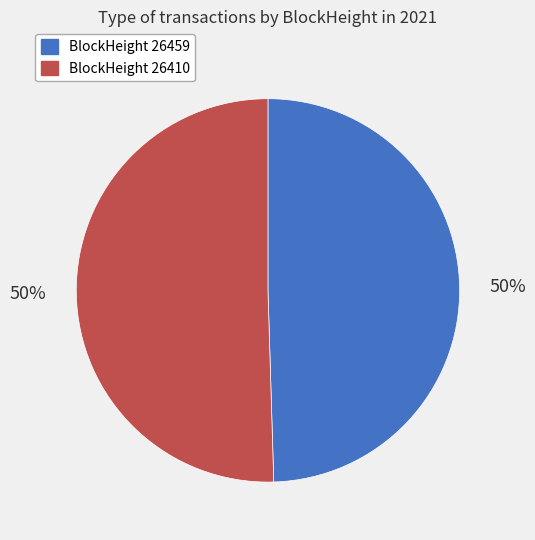

To the nearest percent, what is the average slice percentage?

50%